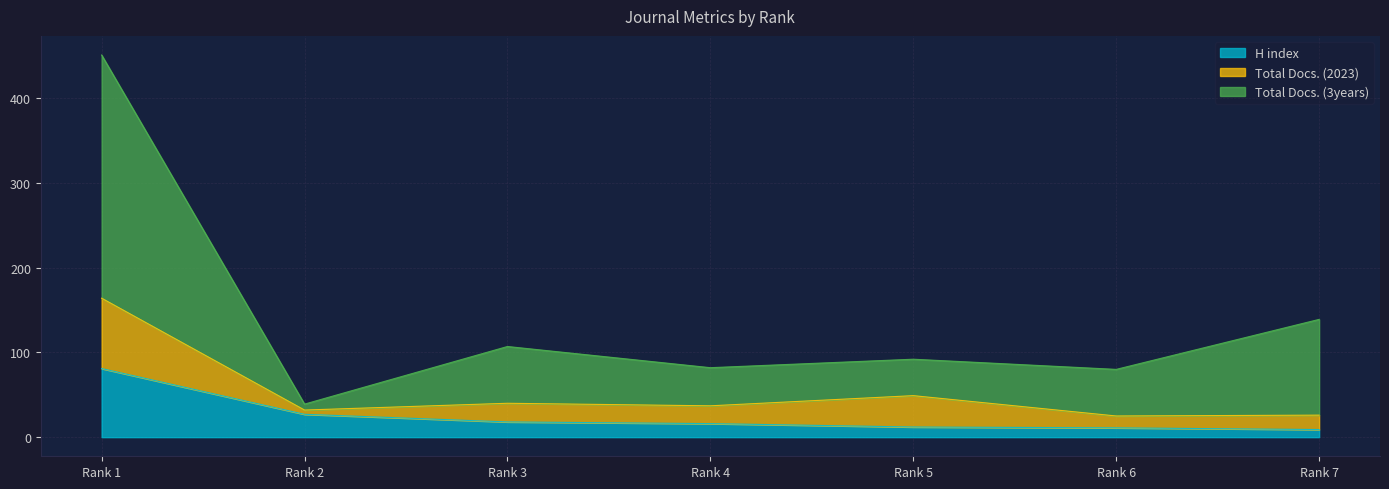

At which label is Total Docs. (3years) closest to 245?

Rank 7